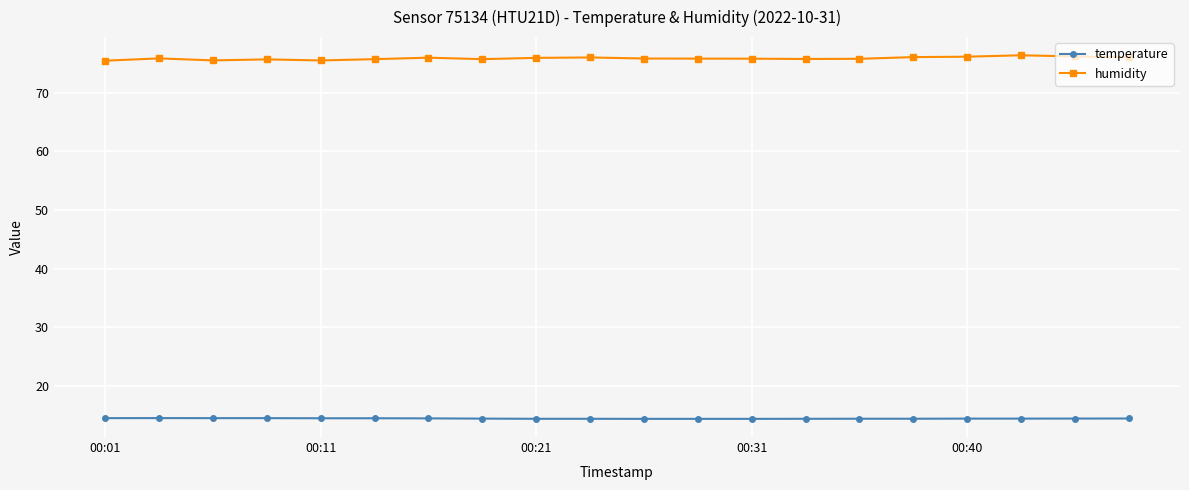

What are all the series names shown in the legend?

temperature, humidity